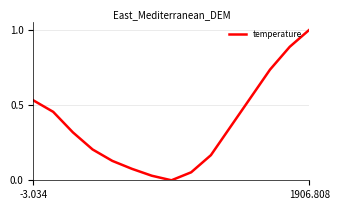

What is the difference between the maximum and minimum values?

1.0